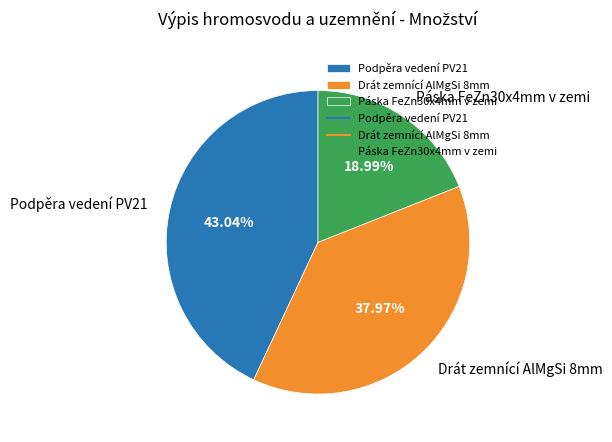

Between Drát zemnící AlMgSi 8mm and Páska FeZn30x4mm v zemi, which is larger?

Drát zemnící AlMgSi 8mm